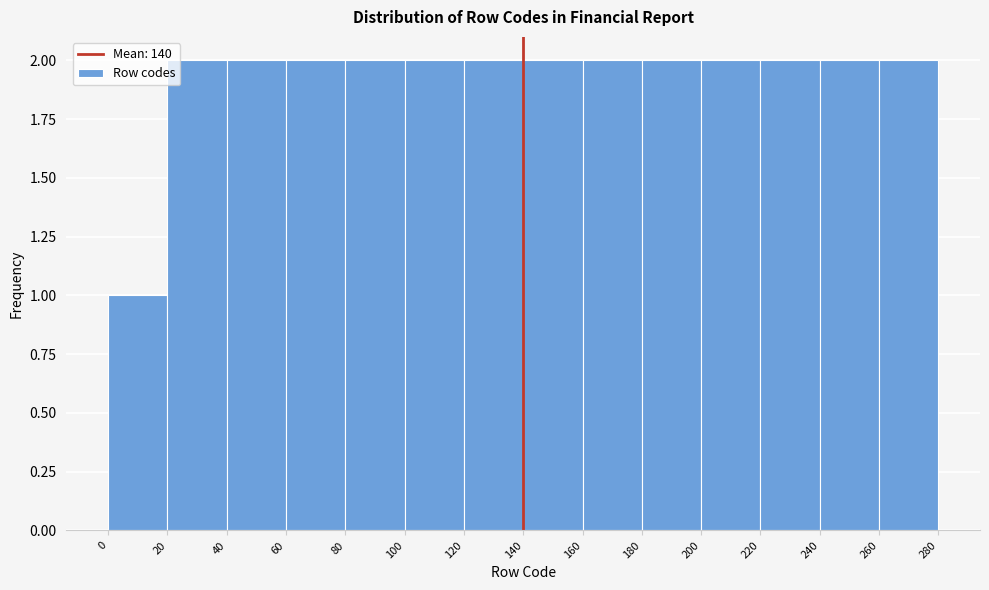

Reading left to right, transcribe this chart: for each bar, give the range it covers on the x-axis and its height. The values are not printed on the chart, so give them approximately, as read against the axis.

0 to 20: 1
20 to 40: 2
40 to 60: 2
60 to 80: 2
80 to 100: 2
100 to 120: 2
120 to 140: 2
140 to 160: 2
160 to 180: 2
180 to 200: 2
200 to 220: 2
220 to 240: 2
240 to 260: 2
260 to 280: 2